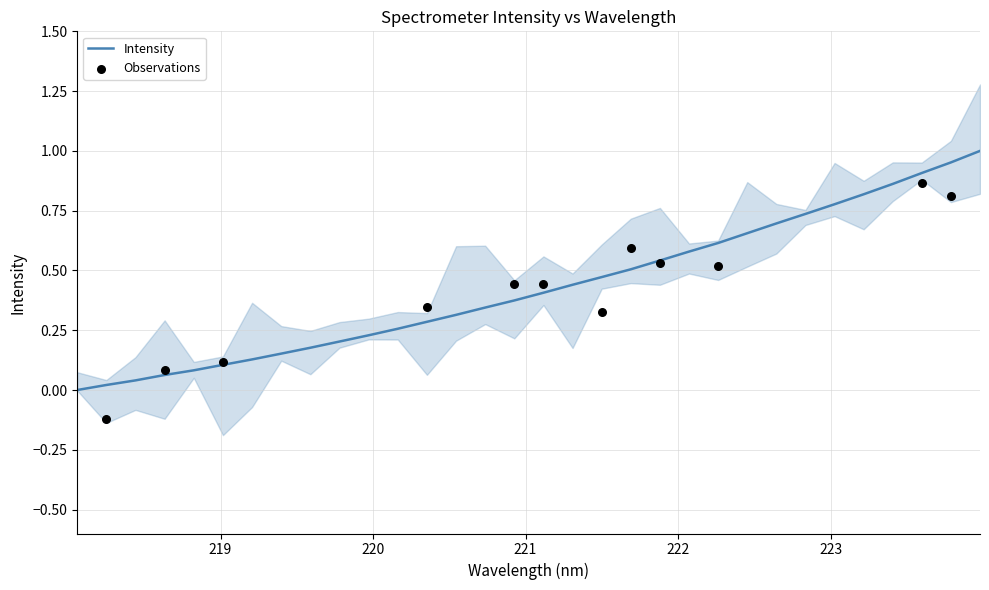

What is the change in value from 219.2067 to 223.5987?

+0.8